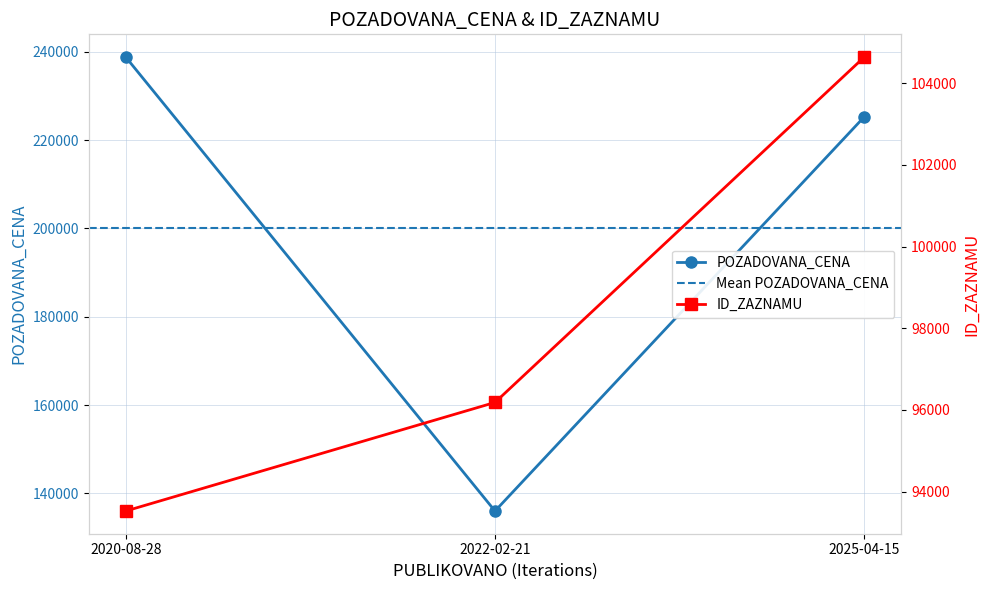

What is the spread (max minus min) of values at 2025-04-15?

120625